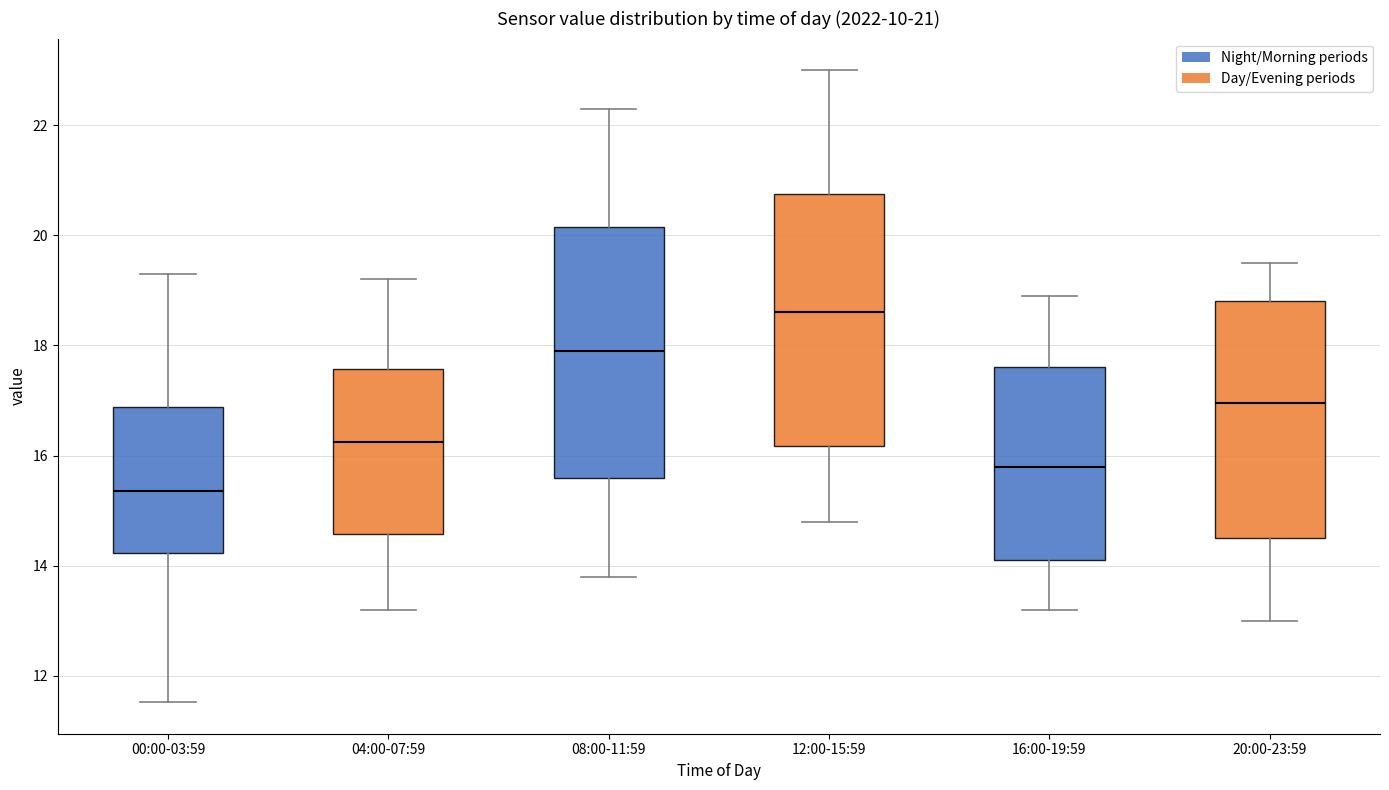

Which box's median line is the highest?

12:00-15:59